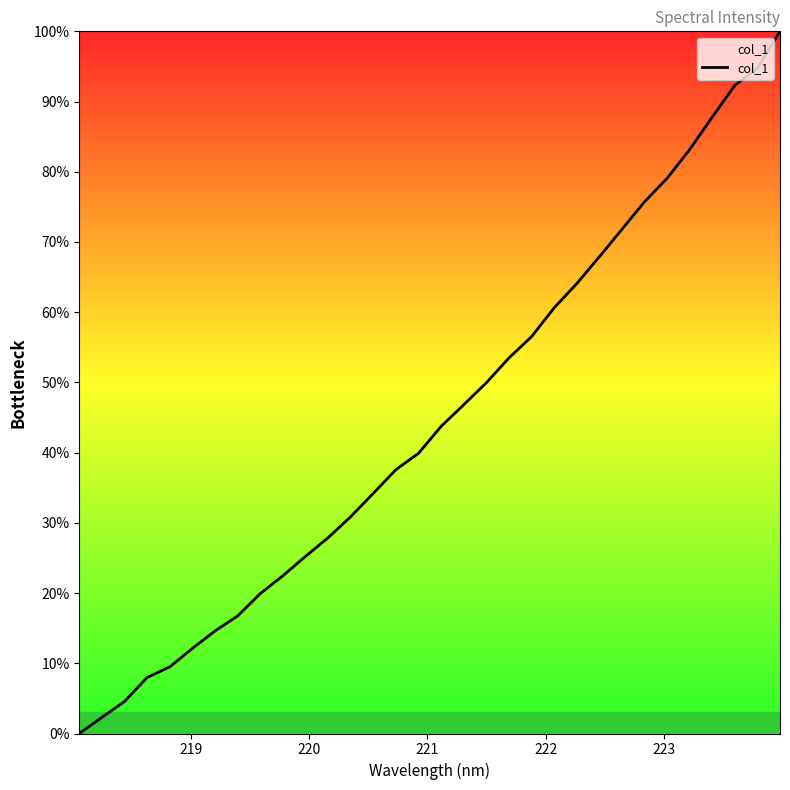

What is the maximum value shown in the chart?

100.0